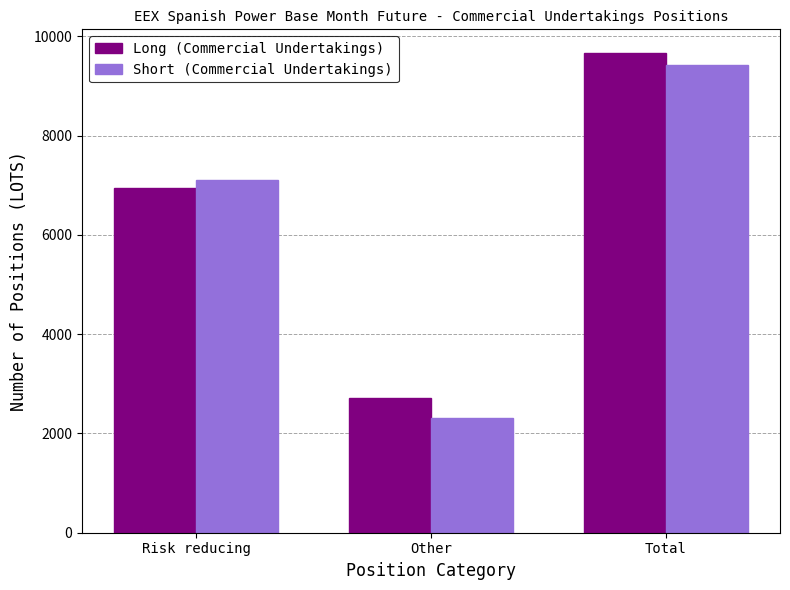

Which series has the widest spread of values?

Short (Commercial Undertakings)